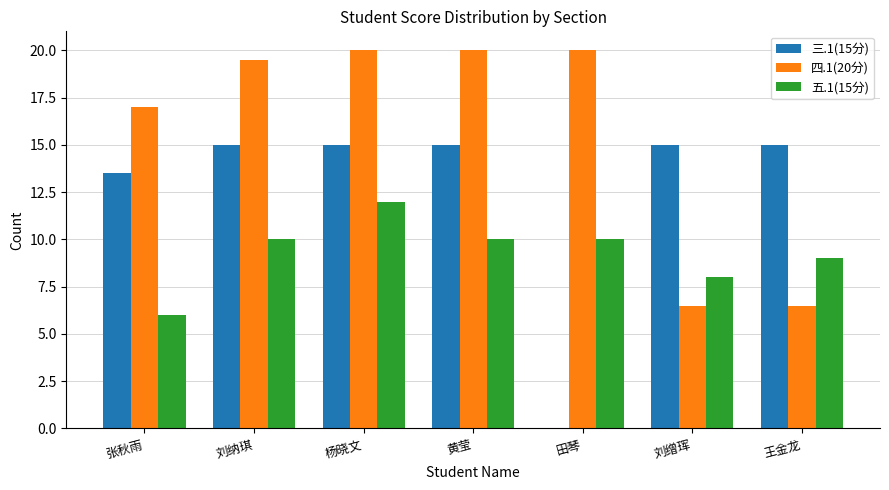

What is the highest value of the 五.1(15分) series?

12.0